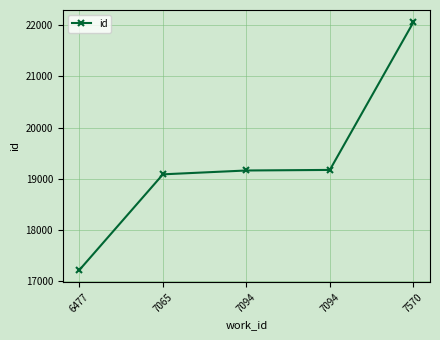

What is the value of the 1st point from the left?

17219